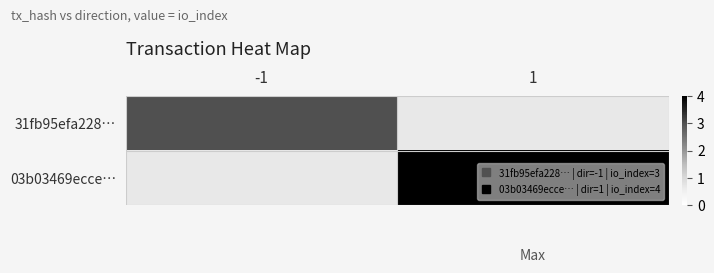

Which has a higher value, 1 or -1?

-1